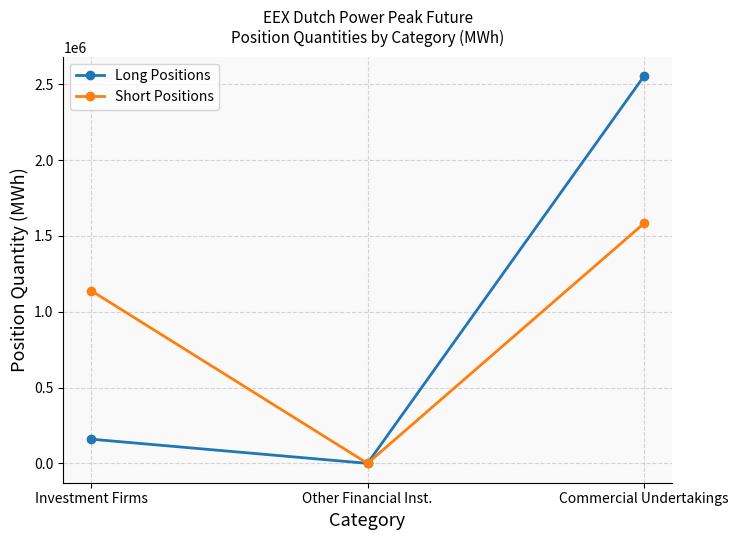

How many lines are shown in the chart?

2